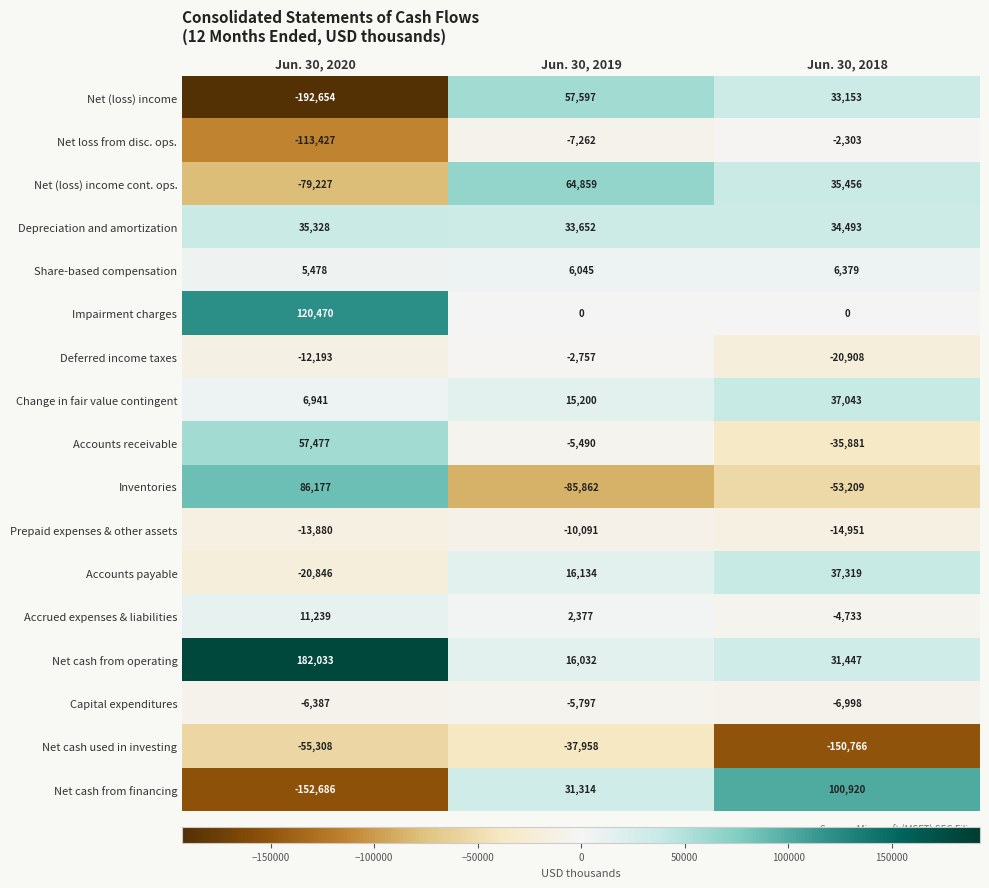

Rank the series by their maximum value, from highest to lowest.

Net cash from operating, Impairment charges, Net cash from financing, Inventories, Net (loss) income cont. ops., Net (loss) income, Accounts receivable, Accounts payable, Change in fair value contingent, Depreciation and amortization, Accrued expenses & liabilities, Share-based compensation, Net loss from disc. ops., Deferred income taxes, Capital expenditures, Prepaid expenses & other assets, Net cash used in investing